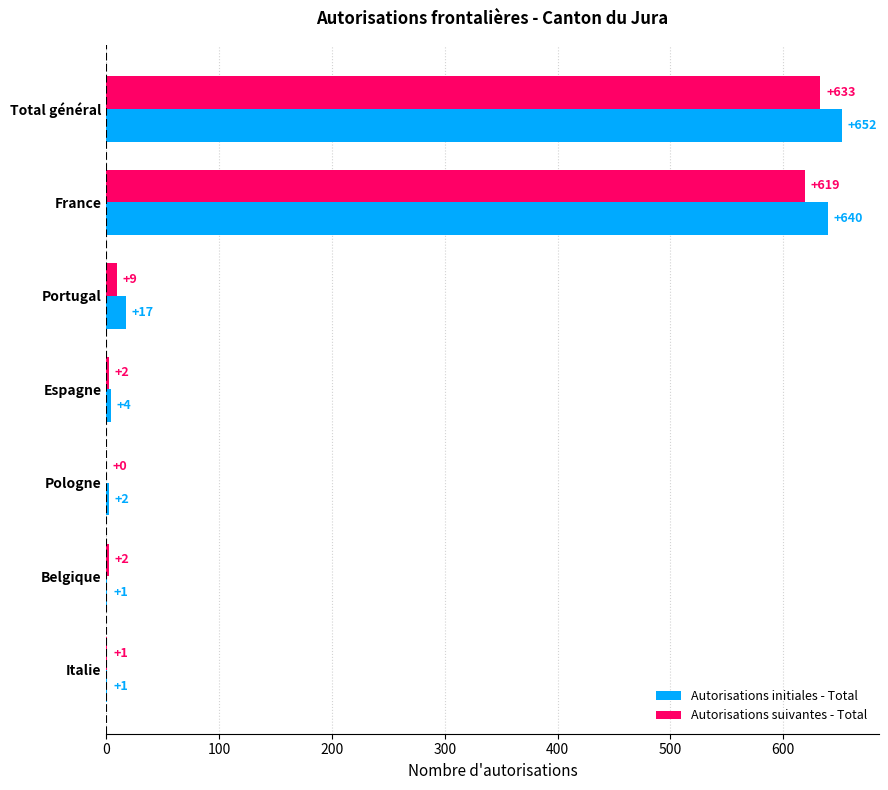

What is the highest value of the Autorisations suivantes - Total series?

633